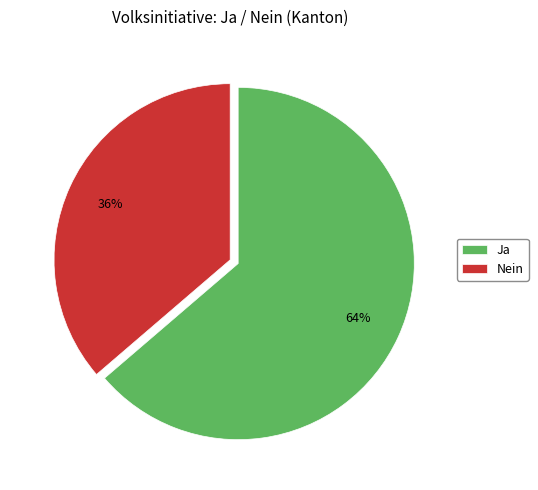

What is the ratio of the value at Ja to the value at Nein?

1.8